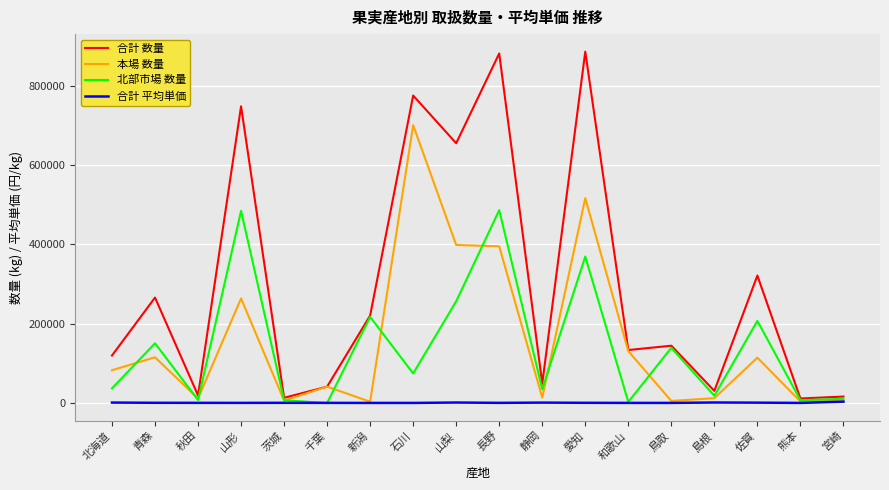

At which category does 本場 数量 reach its first local peak?

青森